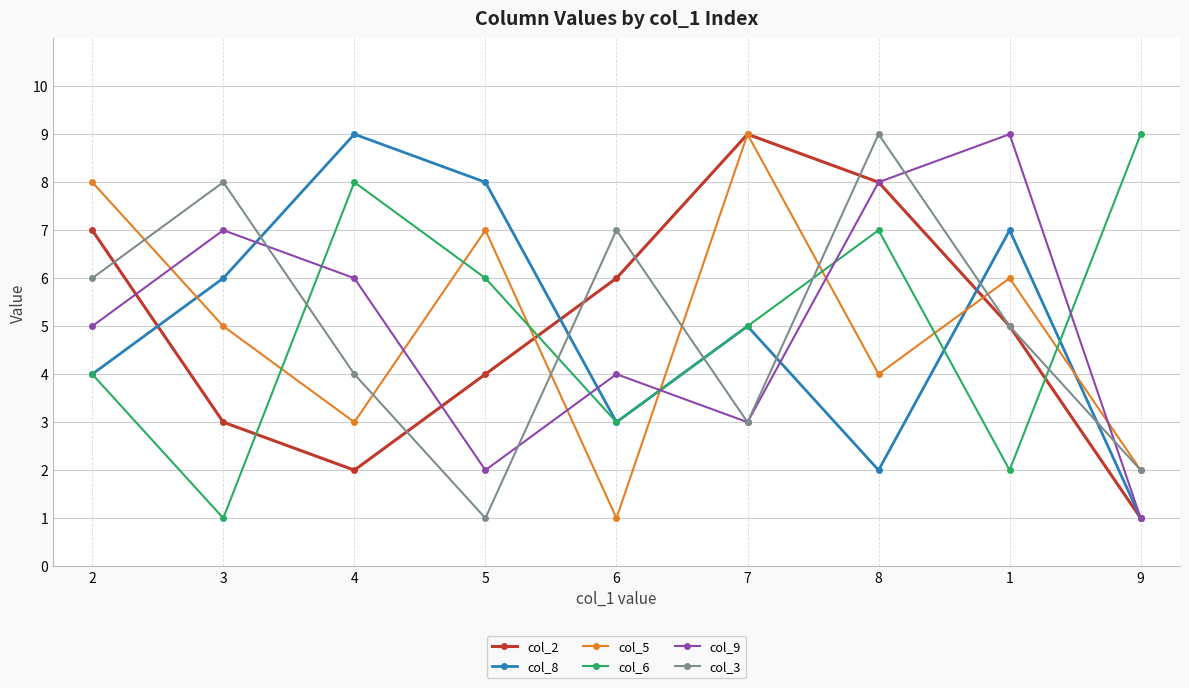

What position from the right is 1?

2